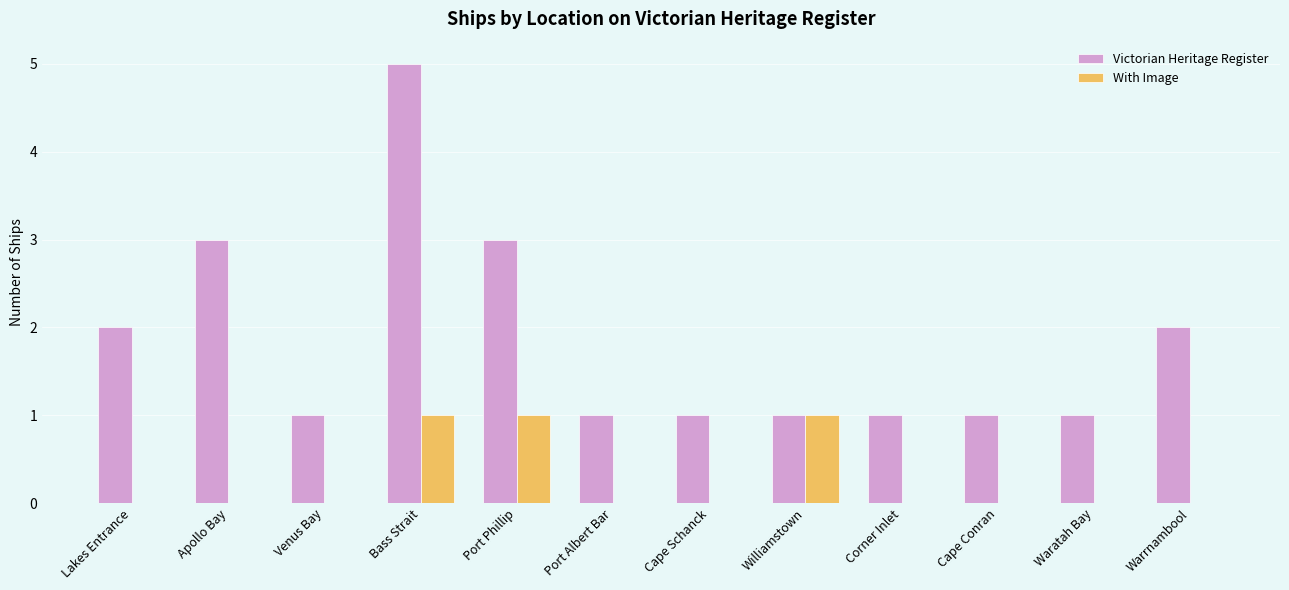

What are all the series names shown in the legend?

Victorian Heritage Register, With Image